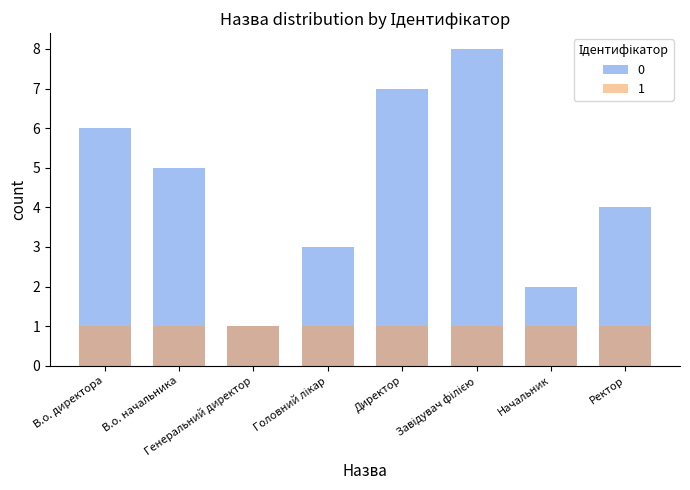

What value does the data have at Ректор?

4